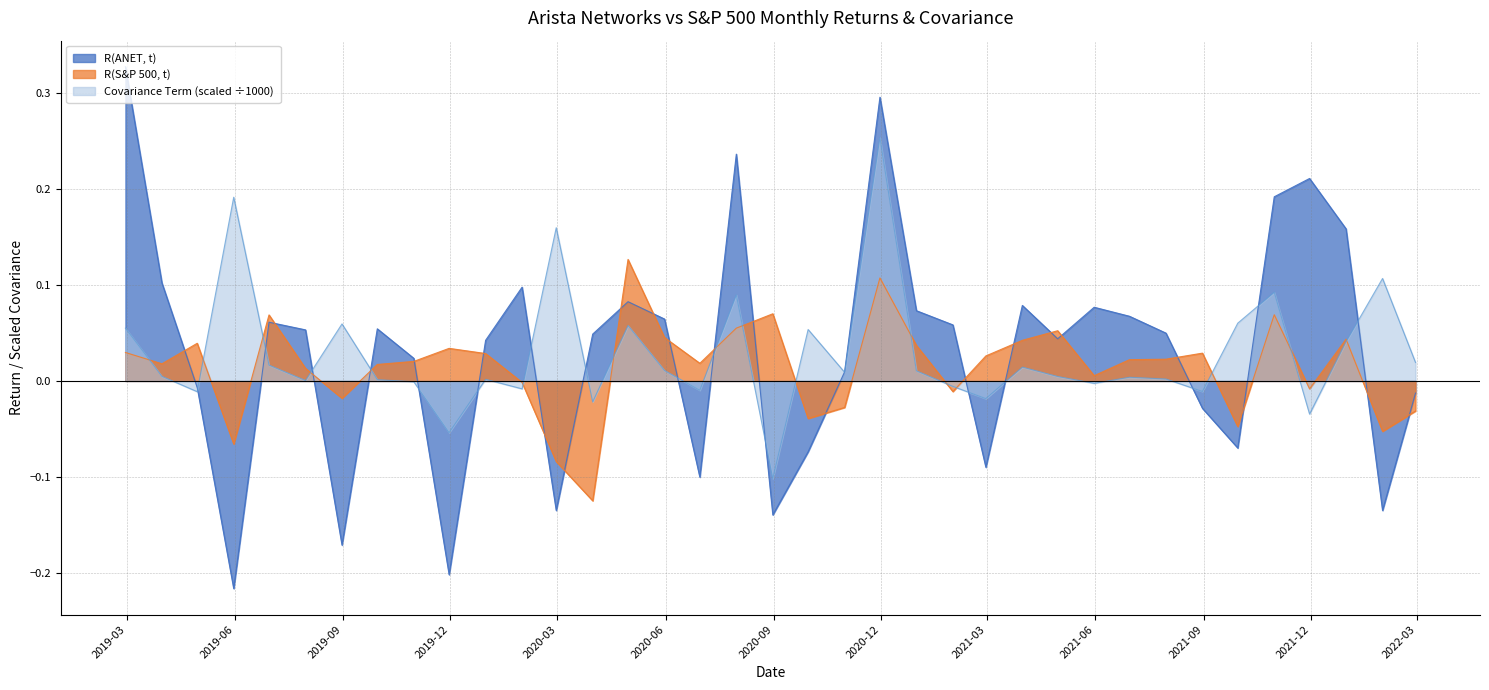

Reading left to right, list all the values displayed in this chart.

R(ANET, t): 0.3	0.1	-0.0	-0.2	0.1	0.1	-0.2	0.1	0.0	-0.2	0.0	0.1	-0.1	0.0	0.1	0.1	-0.1	0.2	-0.1	-0.1	0.0	0.3	0.1	0.1	-0.1	0.1	0.0	0.1	0.1	0.0	-0.0	-0.1	0.2	0.2	0.2	-0.1	-0.0
R(S&P 500, t): 0.0	0.0	0.0	-0.1	0.1	0.0	-0.0	0.0	0.0	0.0	0.0	-0.0	-0.1	-0.1	0.1	0.0	0.0	0.1	0.1	-0.0	-0.0	0.1	0.0	-0.0	0.0	0.0	0.1	0.0	0.0	0.0	0.0	-0.0	0.1	-0.0	0.0	-0.1	-0.0
Covariance Term: 0.1	0.0	-0.0	0.2	0.0	0.0	0.1	0.0	-0.0	-0.1	0.0	-0.0	0.2	-0.0	0.1	0.0	-0.0	0.1	-0.1	0.1	0.0	0.3	0.0	-0.0	-0.0	0.0	0.0	-0.0	0.0	0.0	-0.0	0.1	0.1	-0.0	0.0	0.1	0.0